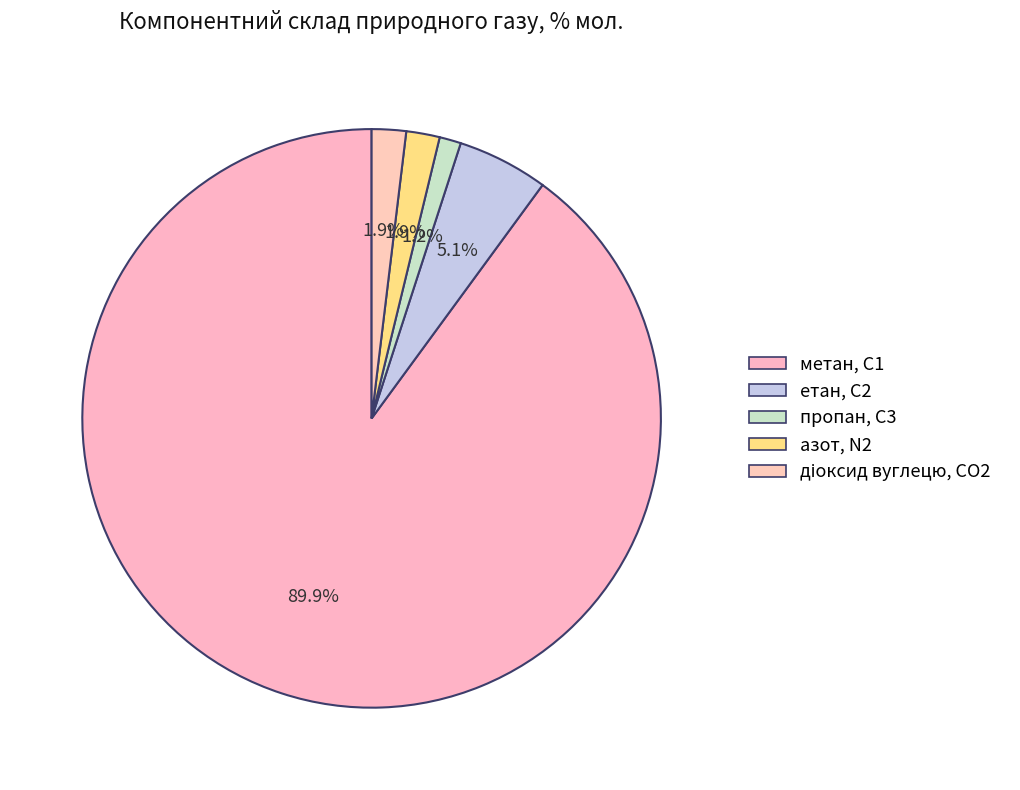

Which slice is the smallest?

пропан, С3